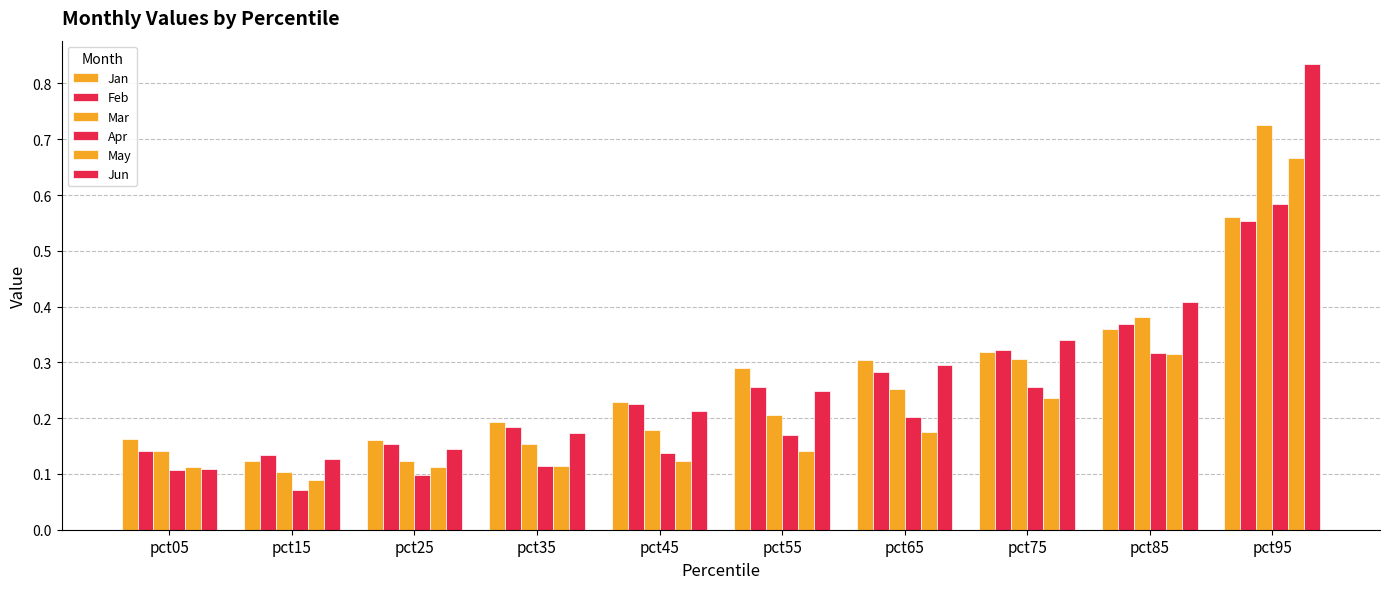

How many distinct data groups are displayed?

6